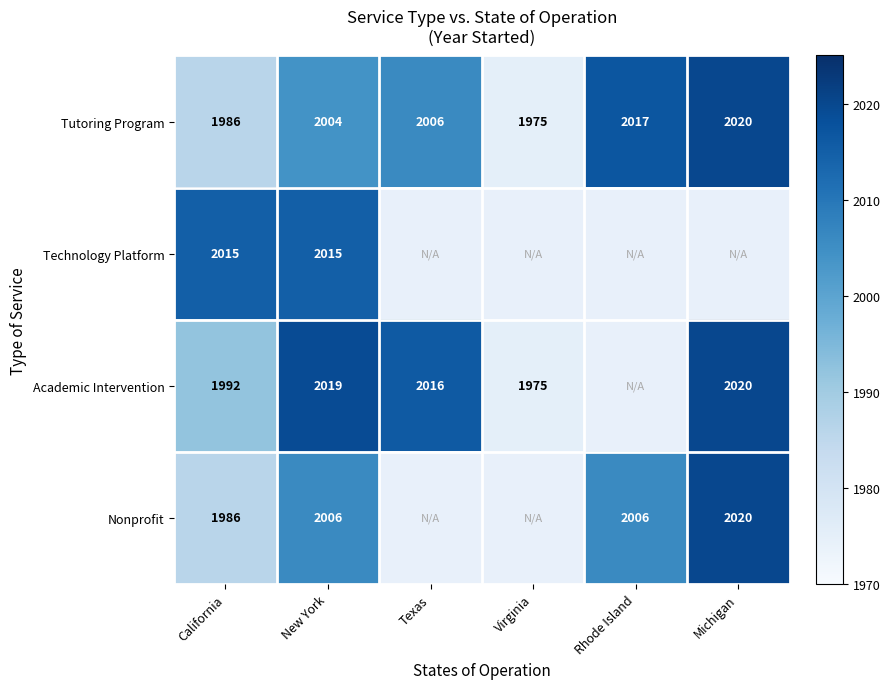

What is the approximate value of Tutoring Program at Rhode Island, to the nearest 10?

2020